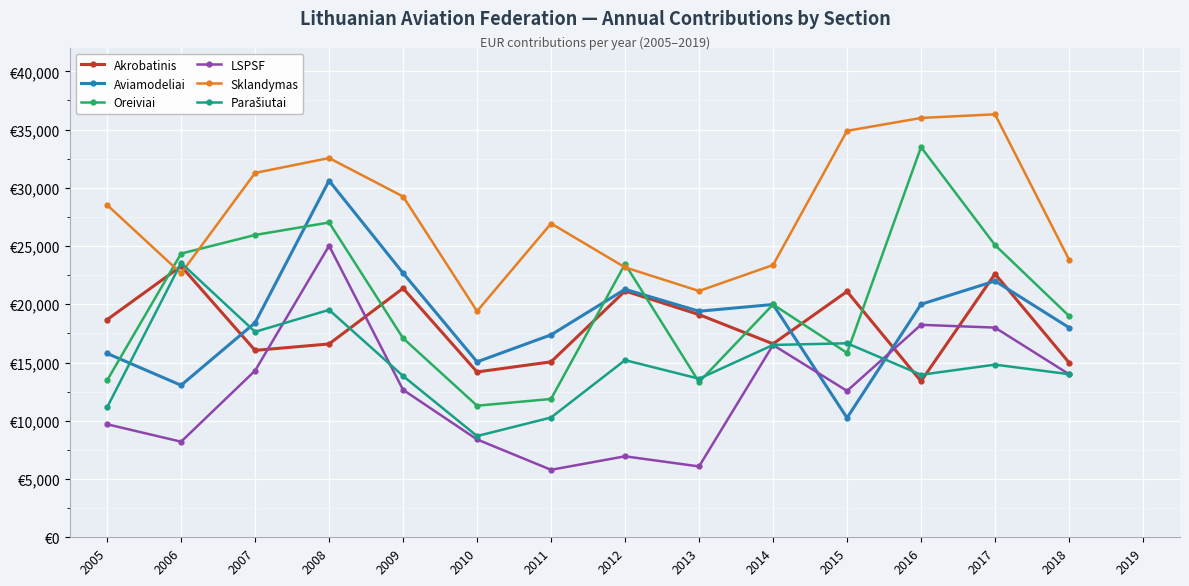

What is the difference between the highest and lowest values at 2006?

16146.9